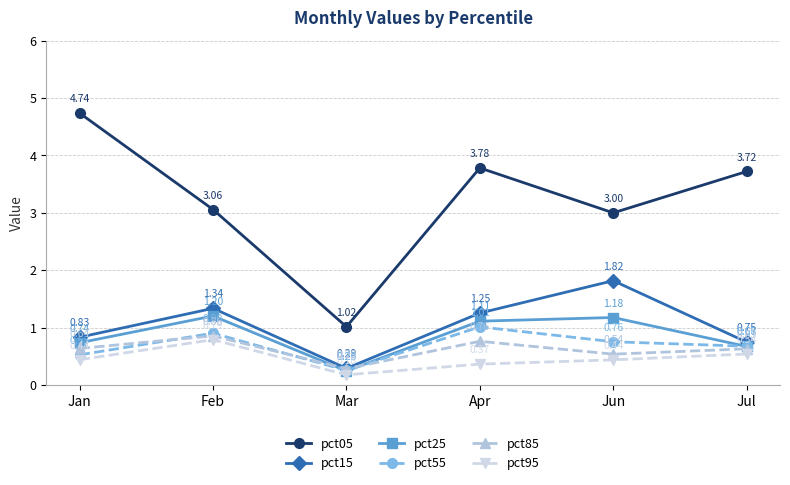

How many lines are shown in the chart?

6